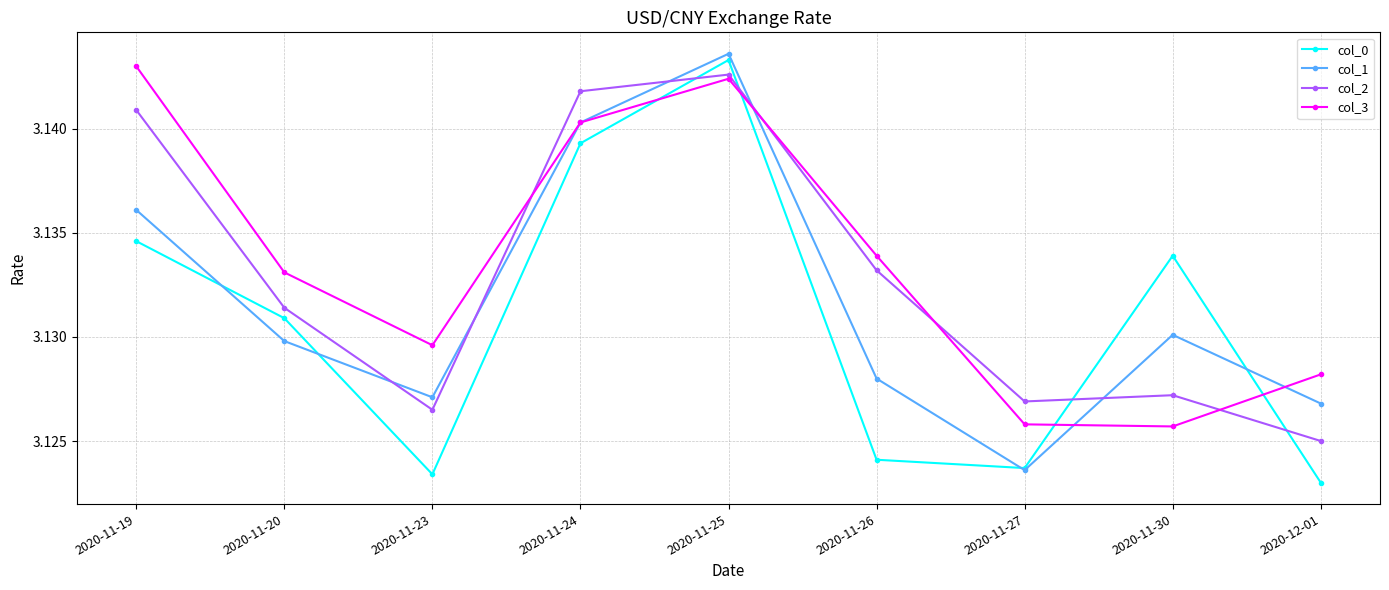

After their last crossing, which series has the higher values: col_2 or col_1?

col_1